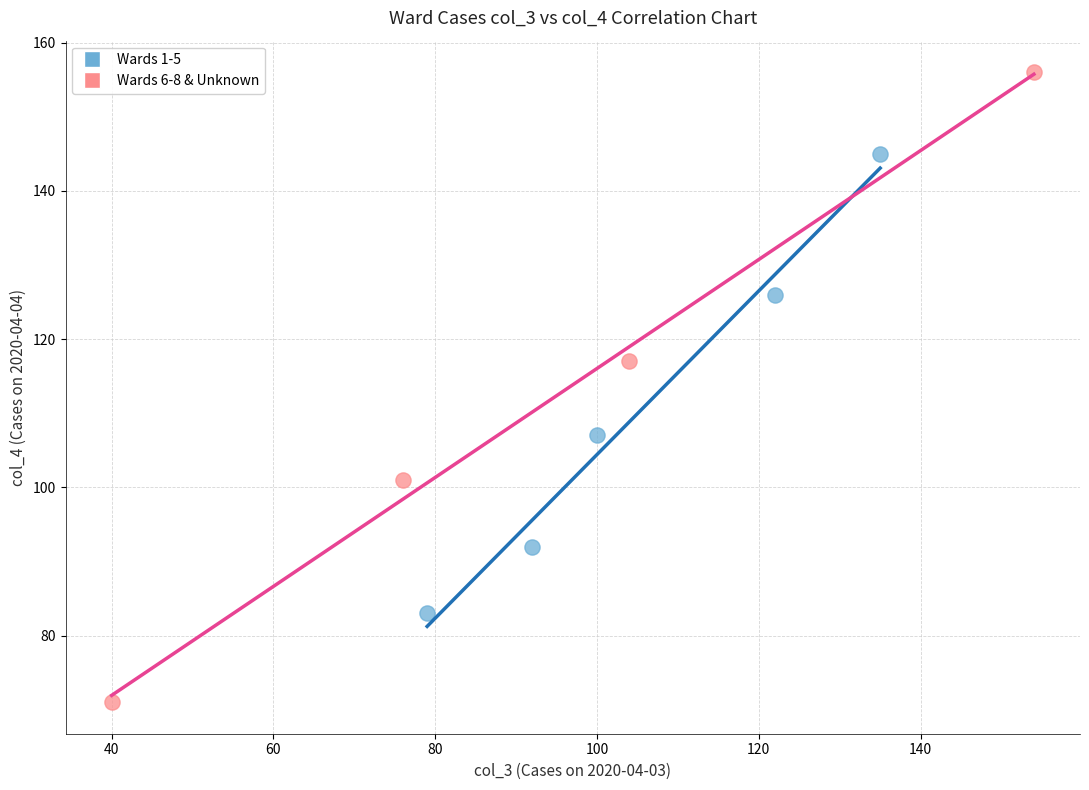

Which series contains the lowest Y value?

Wards 6-8 & Unknown